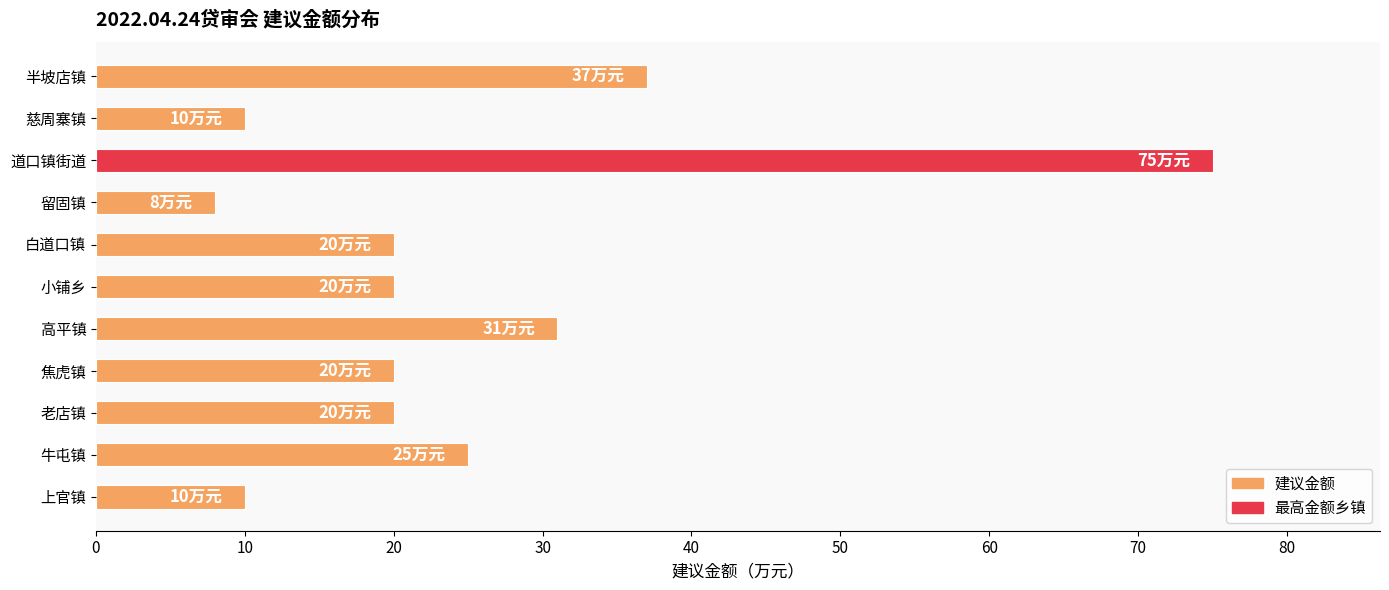

Reading top to bottom, transcribe all the data shown in this chart.

37	10	75	8	20	20	31	20	20	25	10